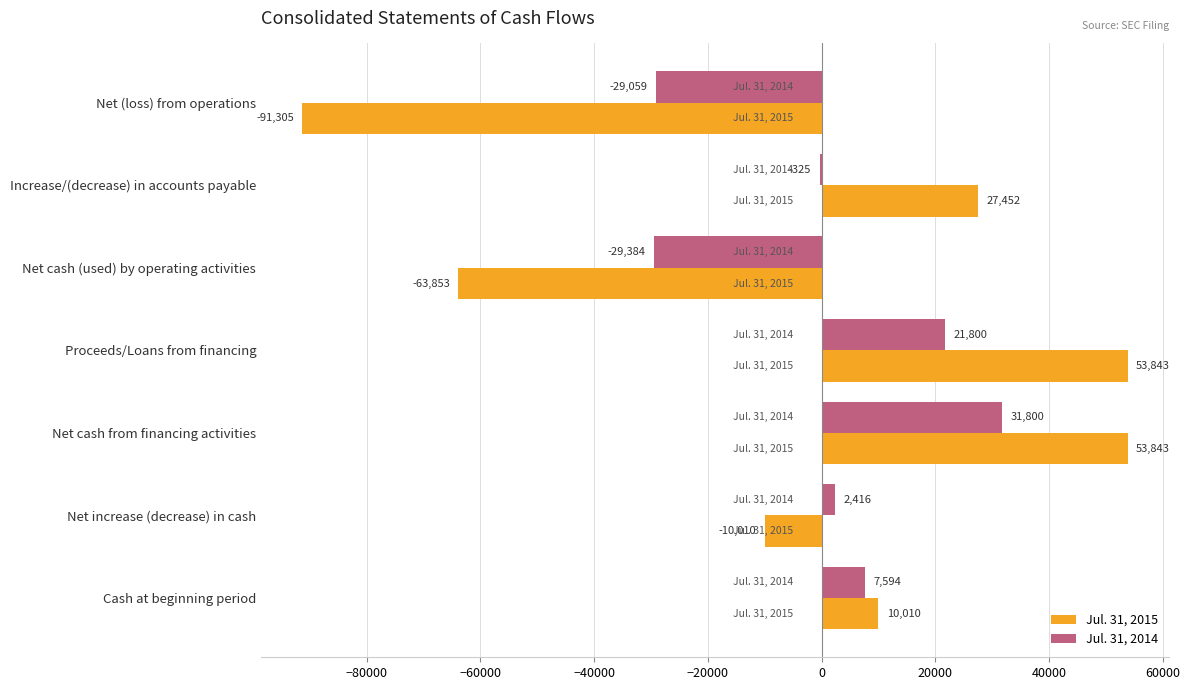

What is the sum of all Jul. 31, 2015 values?

-20020